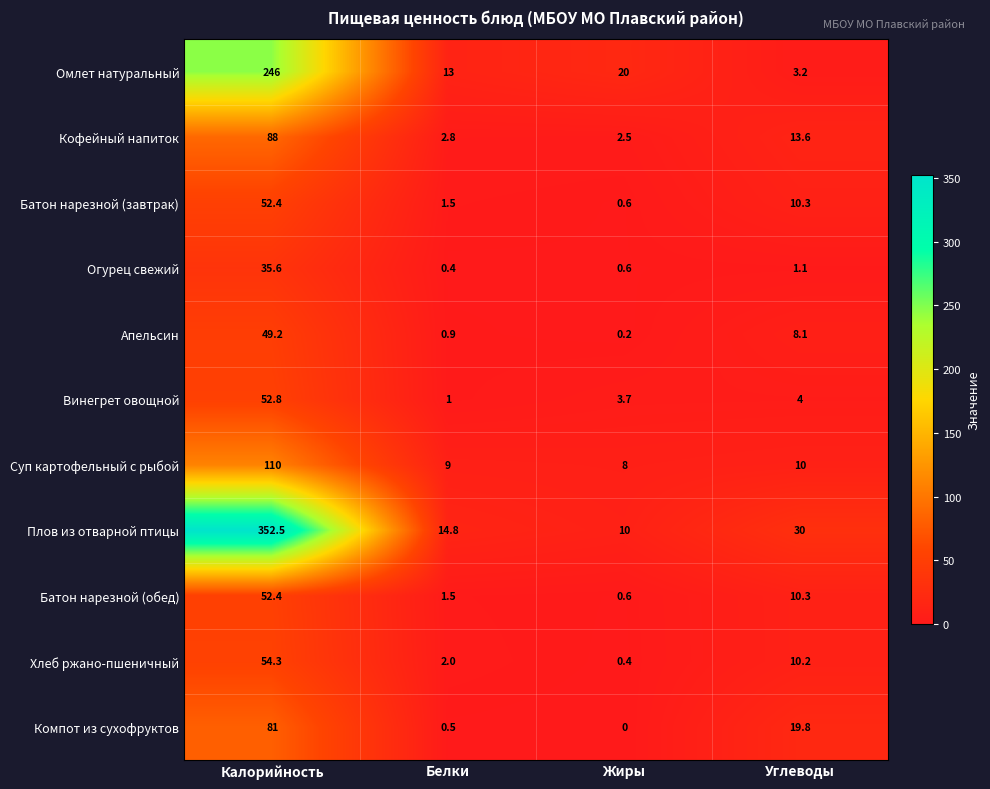

How many data points does each series have?

4